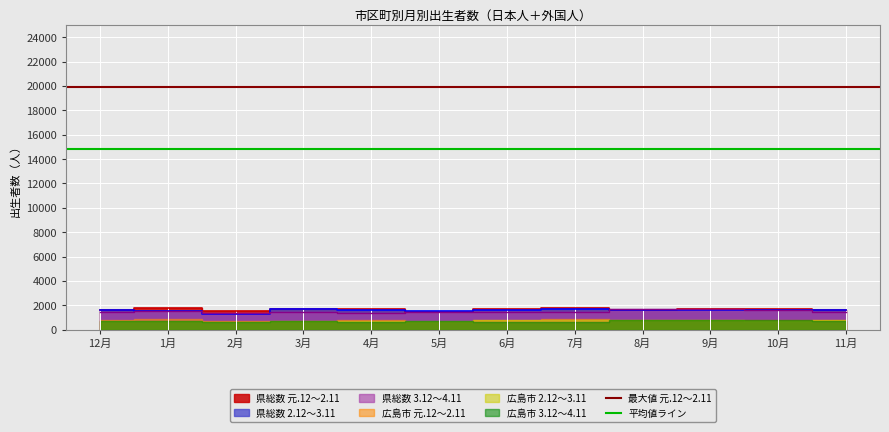

What position from the left is 12月?

1